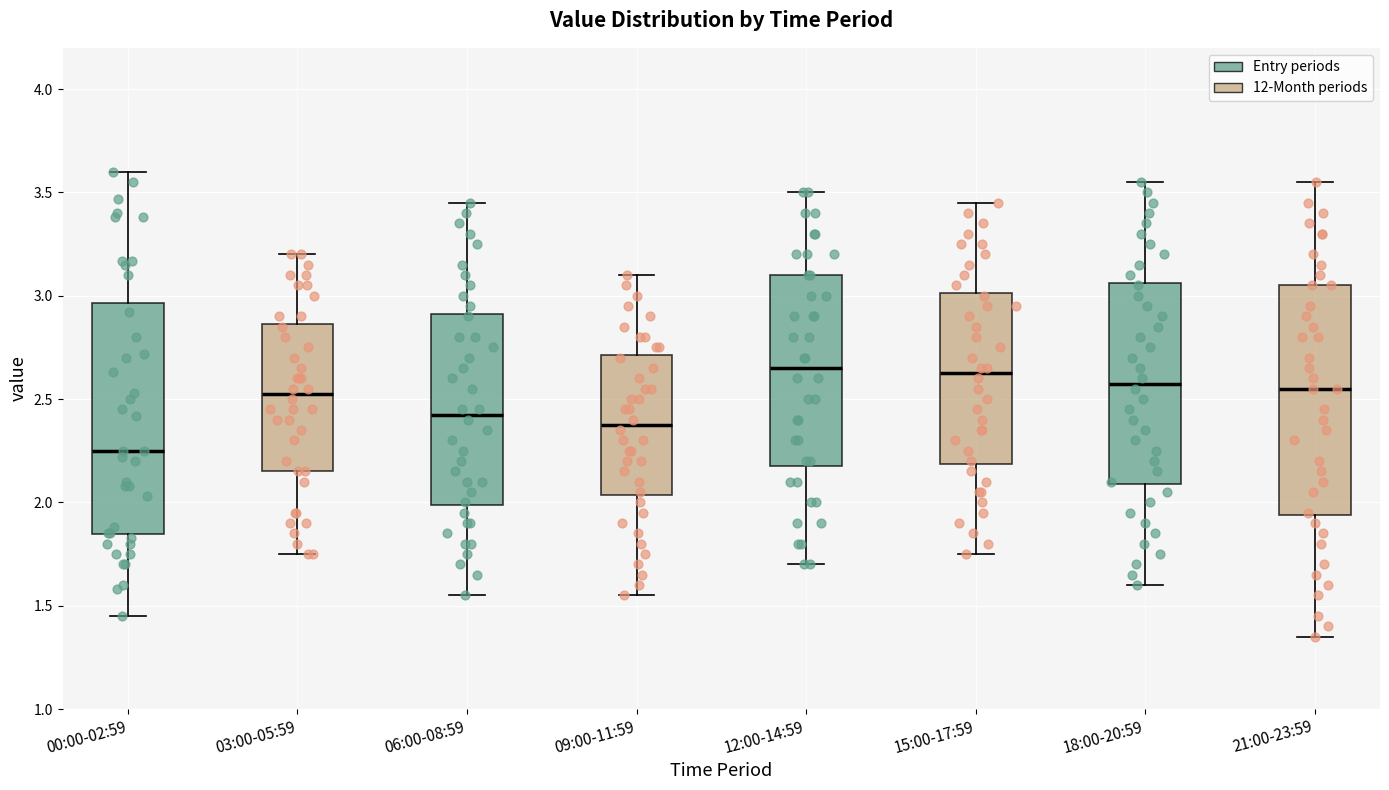

Where is the lower edge of the box for 00:00-02:59 on the y-axis? The values are not printed on the chart, so give them approximately, as read against the axis.

1.85